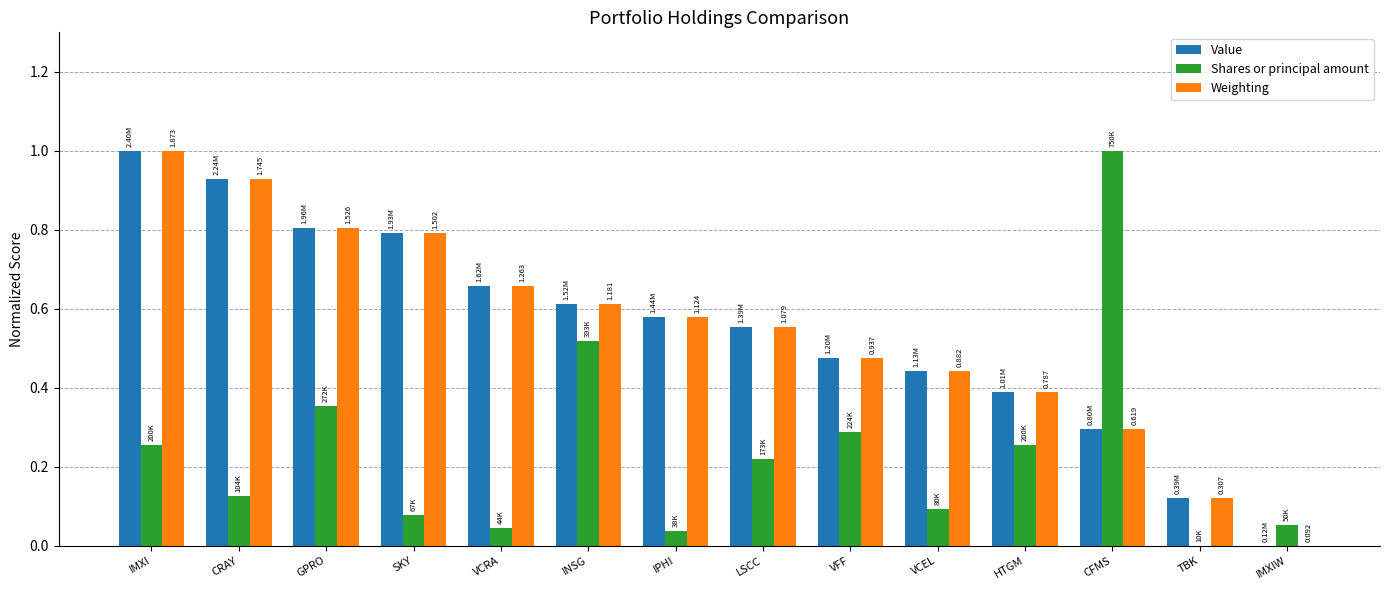

Does the chart contain stacked bars?

No